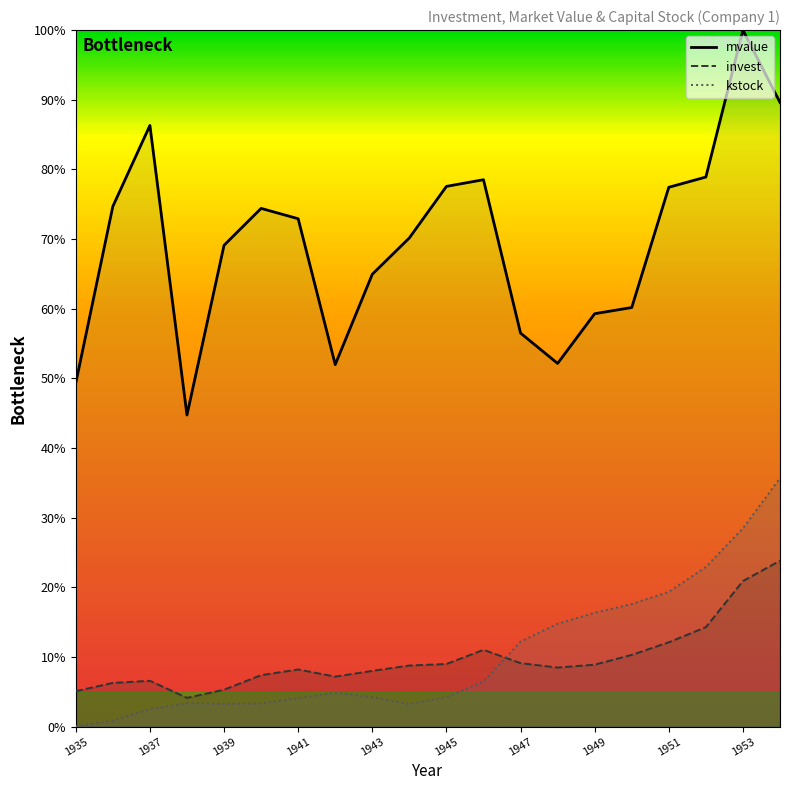

At 1937, list the series in order from smallest to largest.

kstock_line, invest_line, mvalue_line